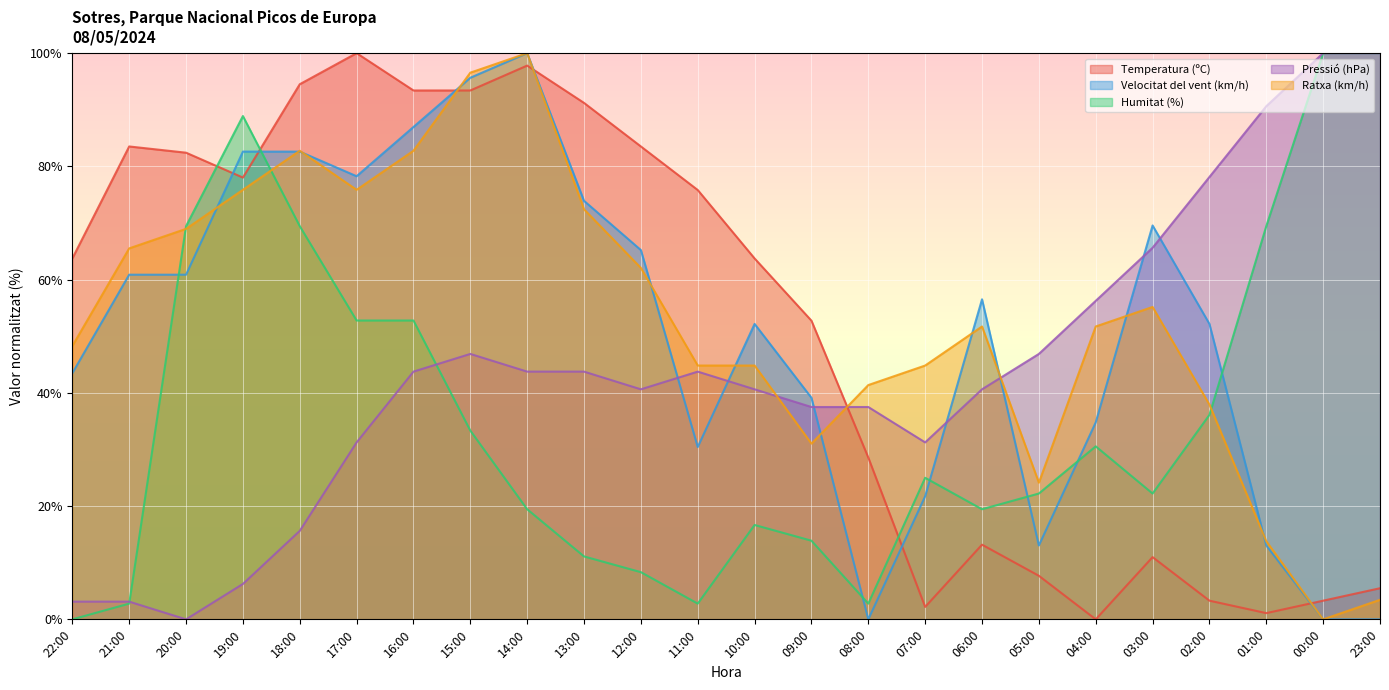

What is the value of the Pressió (hPa) point at the 6th from the left?

31.2